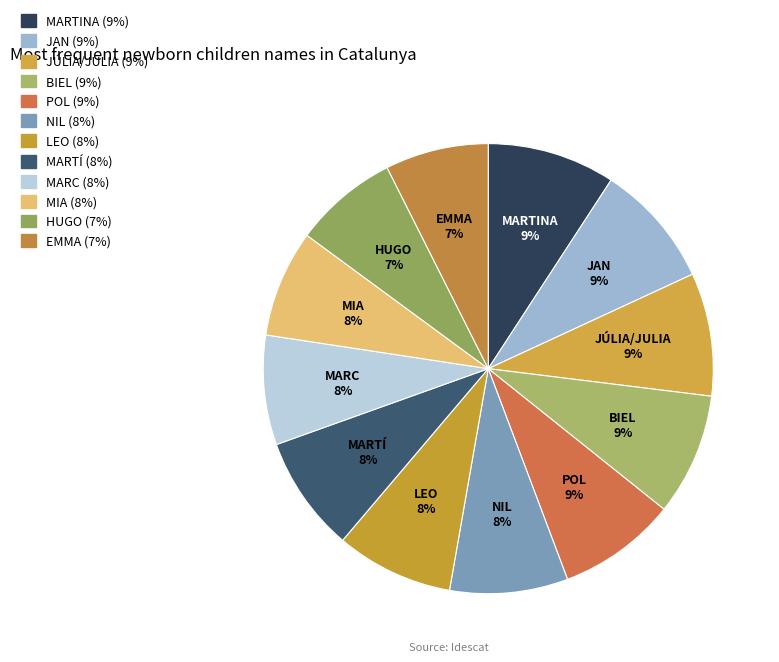

Do POL and MARTINA together represent more than half of the pie?

No